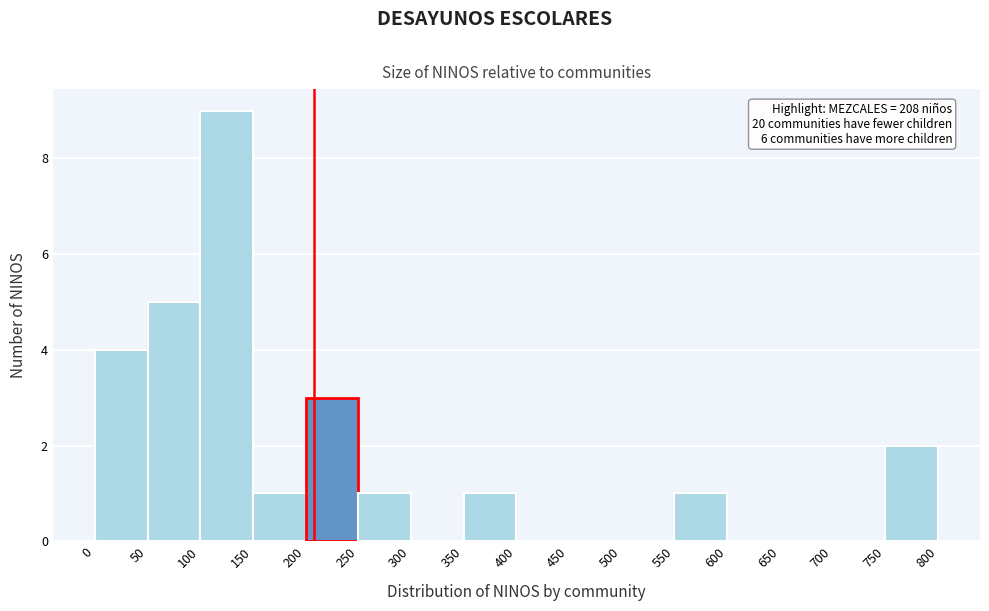

Over which range of the x-axis is the bar tallest?

100 to 150